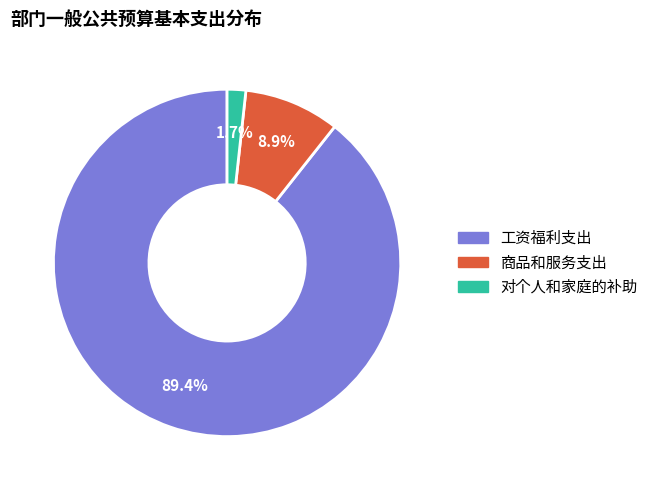

To the nearest percent, what portion does 工资福利支出 represent?

89%